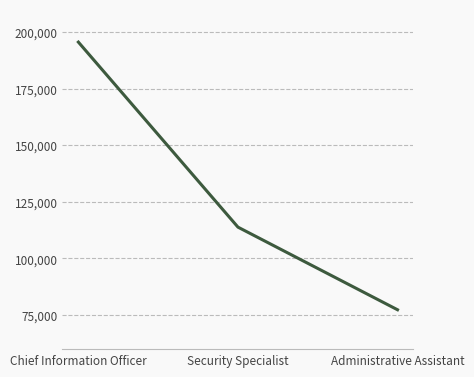

Which has a higher value, Administrative Assistant or Security Specialist?

Security Specialist